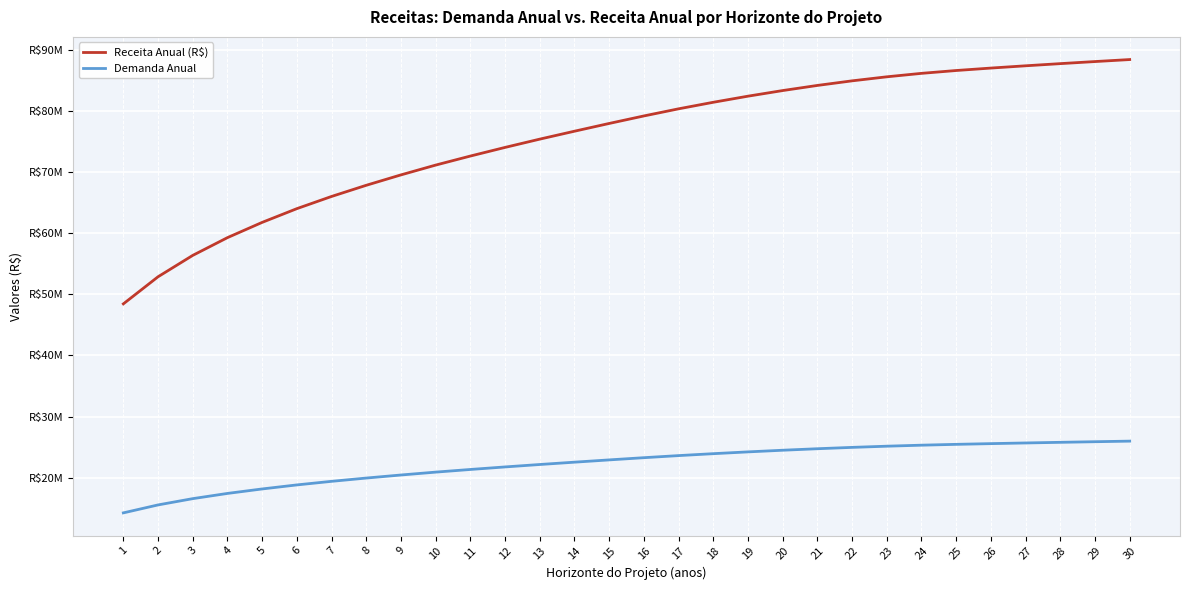

What are all the series names shown in the legend?

Receita Anual (R$), Demanda Anual